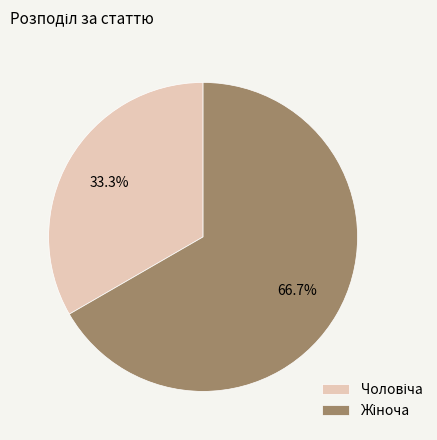

Does any single category account for the majority?

Yes